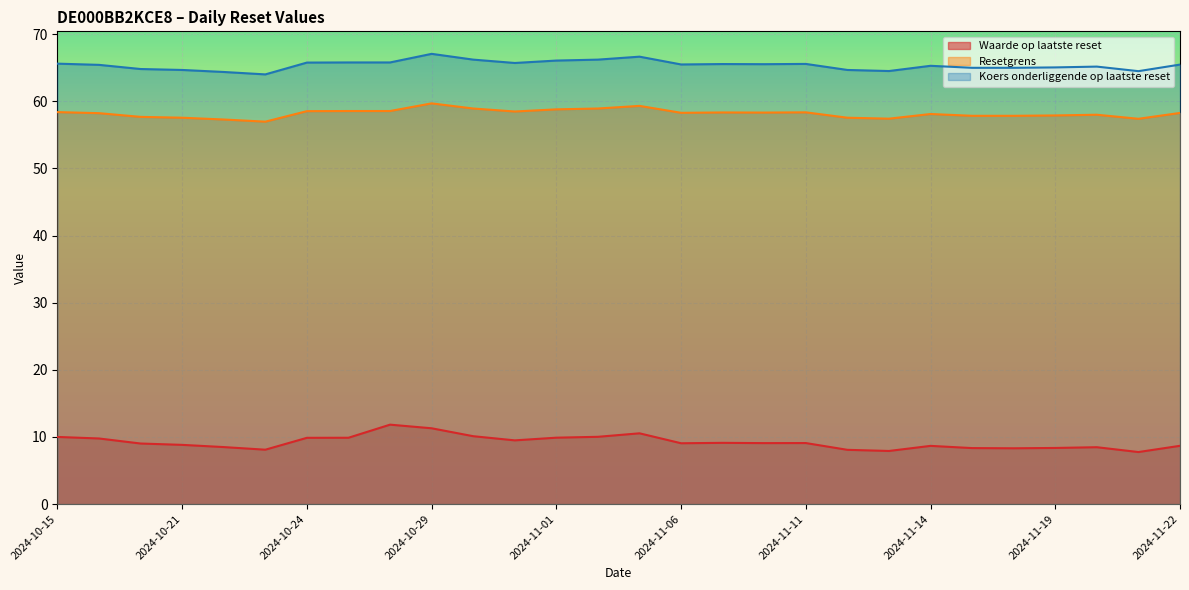

In Resetgrens, how many points are lower than both neighbors (excluding endpoints)?

6